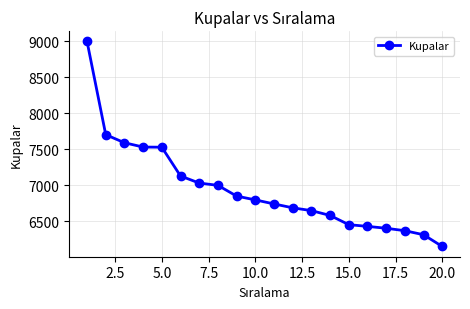

What is the value of the 18th point from the left?

6370